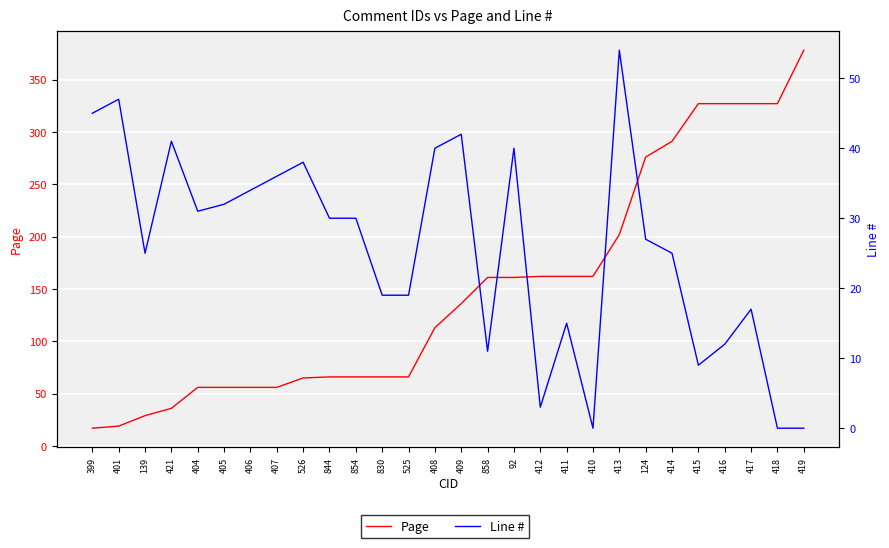

What is the difference between the highest and lowest values at 411?

147